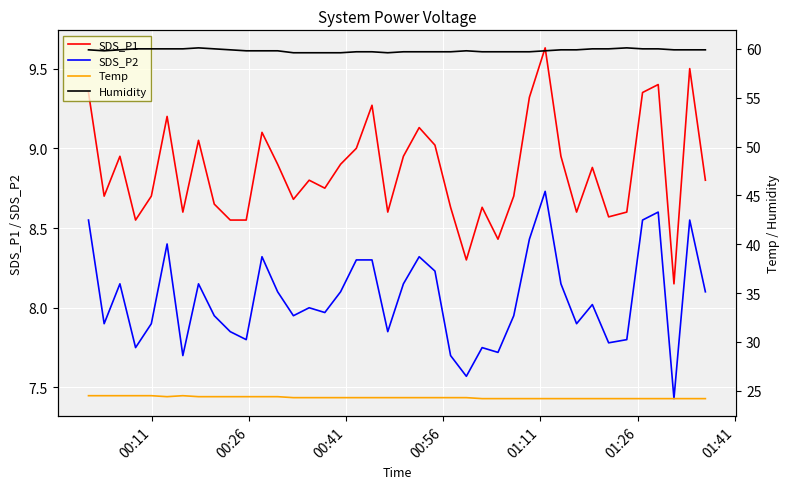

True or false: SDS_P2 and SDS_P1 cross at least once.

False